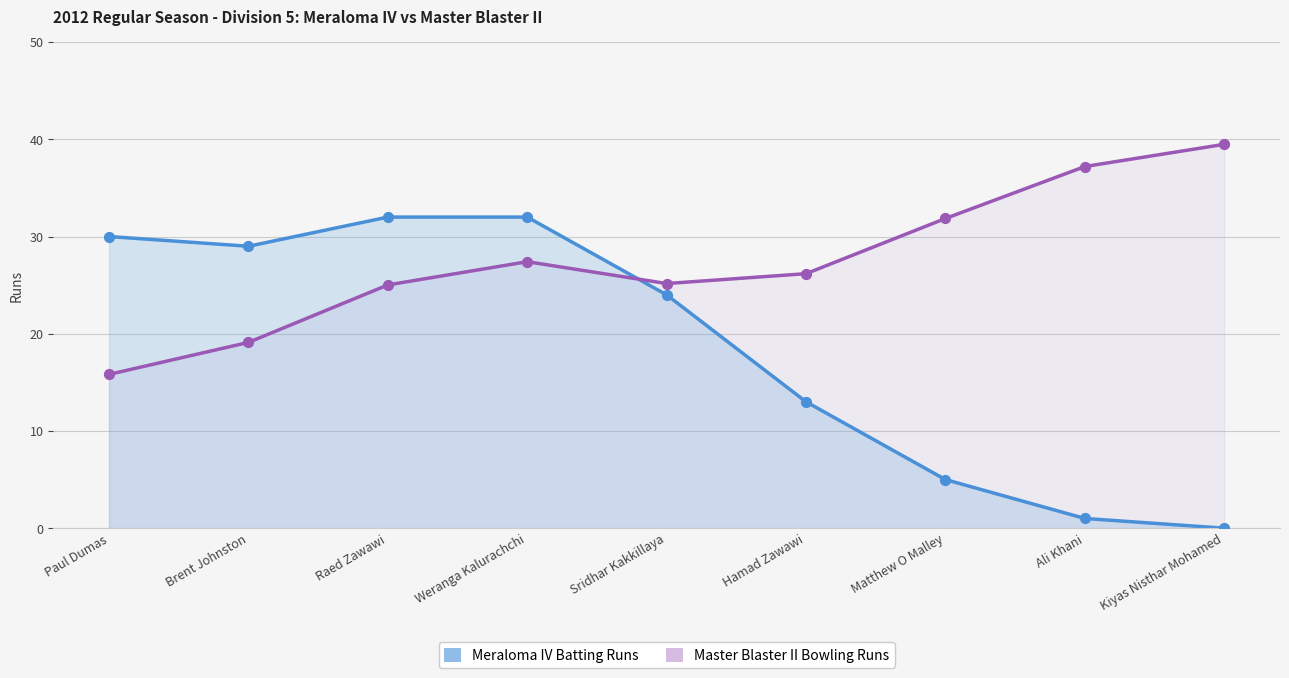

Which series reaches the minimum Y coordinate?

Meraloma IV Batting Runs